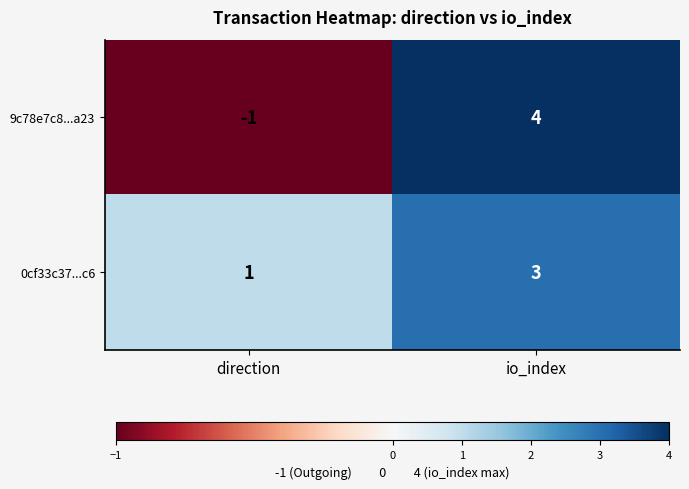

How many categories are shown in the chart?

2